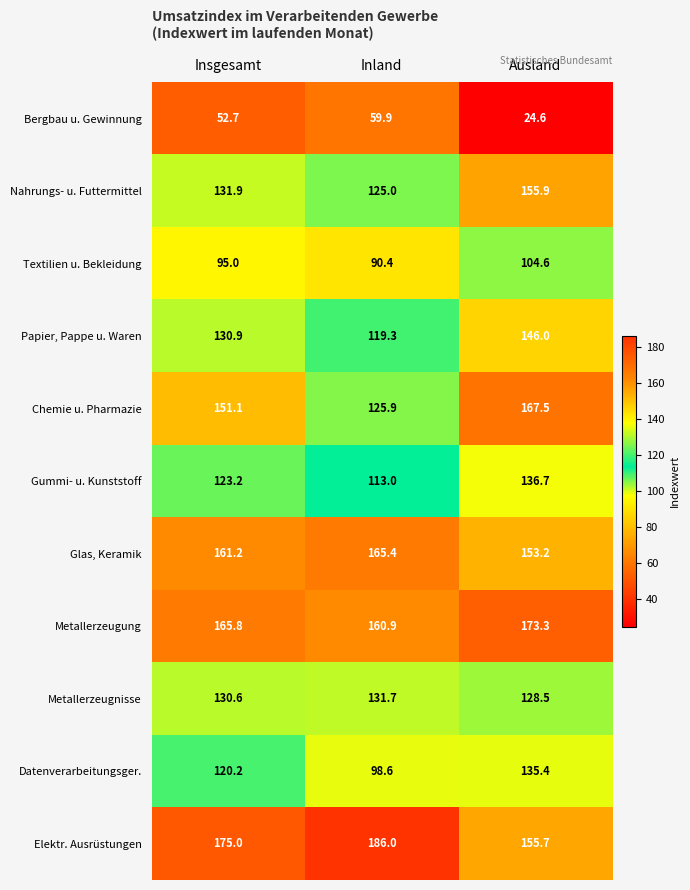

The Glas, Keramik series shows 49.6 at Ausland. True or false?

False